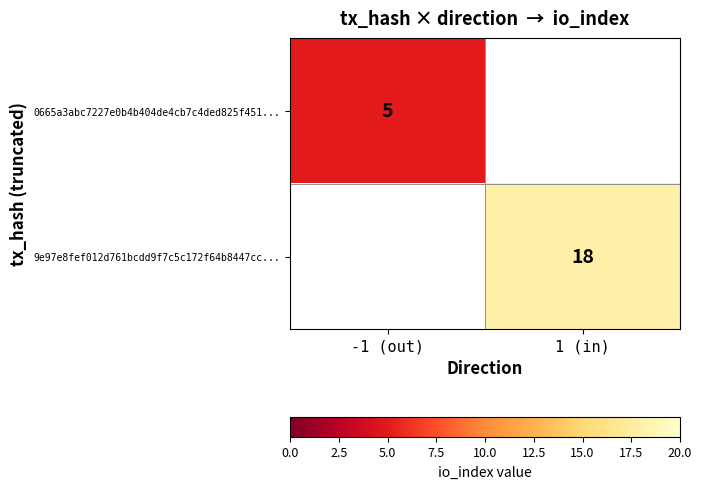

The 0665a3abc7227e0b4b404de4cb7c4ded825f451... series shows 3 at -1 (out). True or false?

False